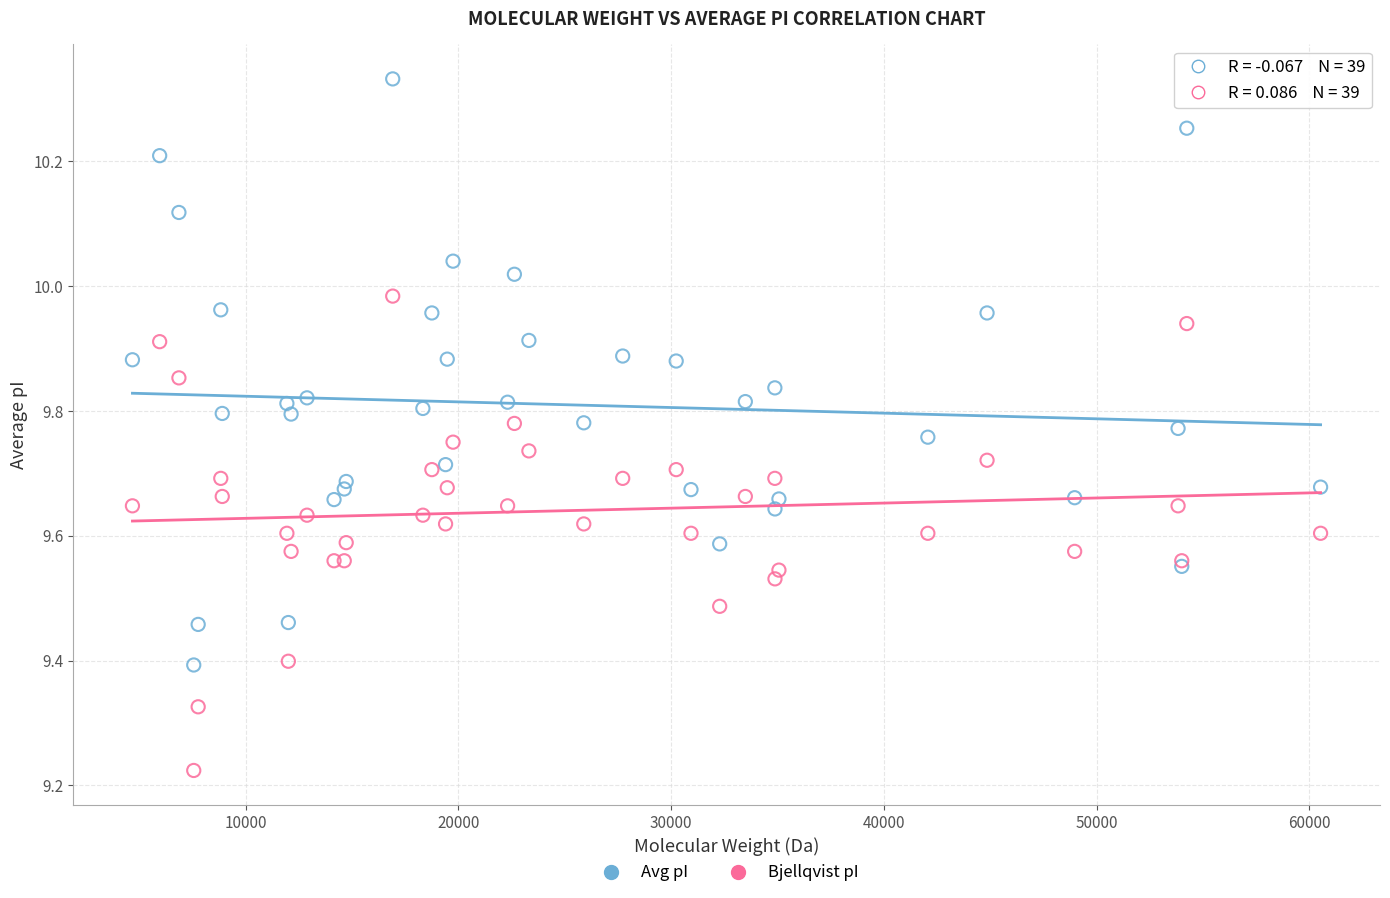

Which series reaches the maximum Y coordinate?

Avg pI